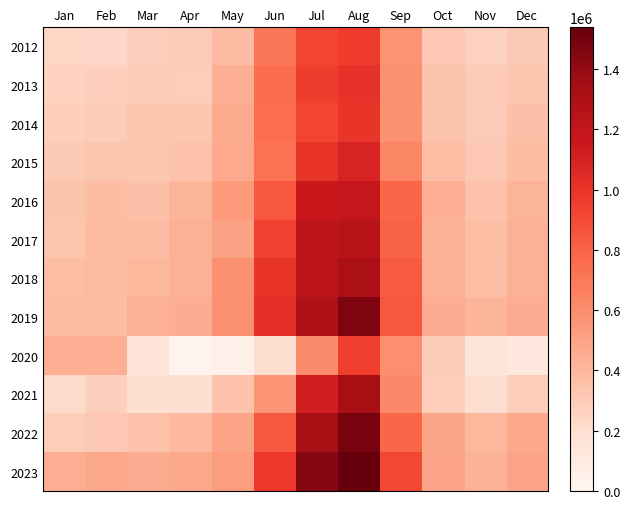

Which series changed the most between Jul and Sep?

2022